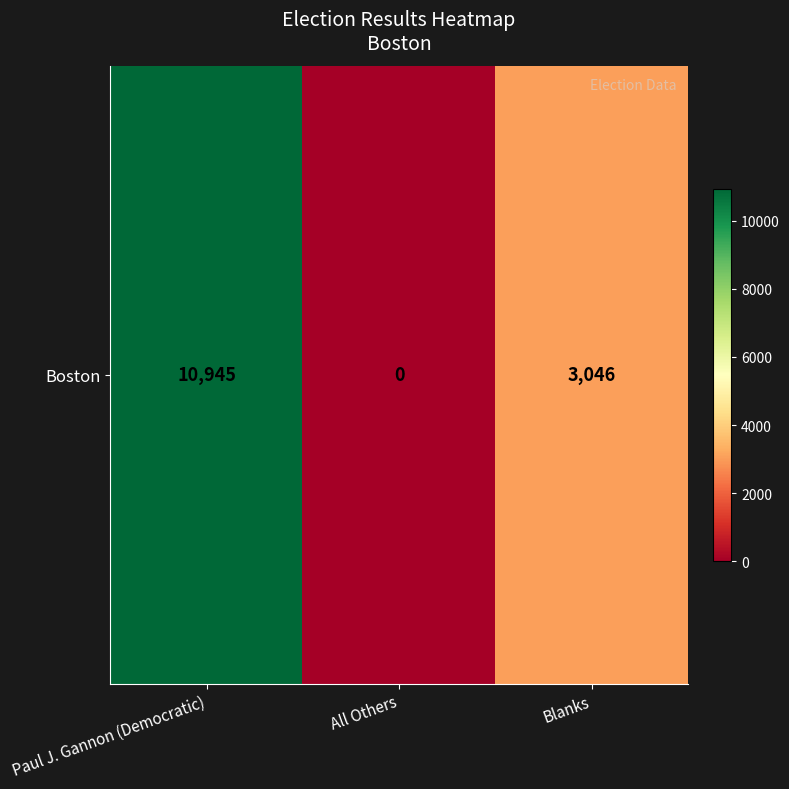

Which label corresponds to the smallest value in the chart?

All Others